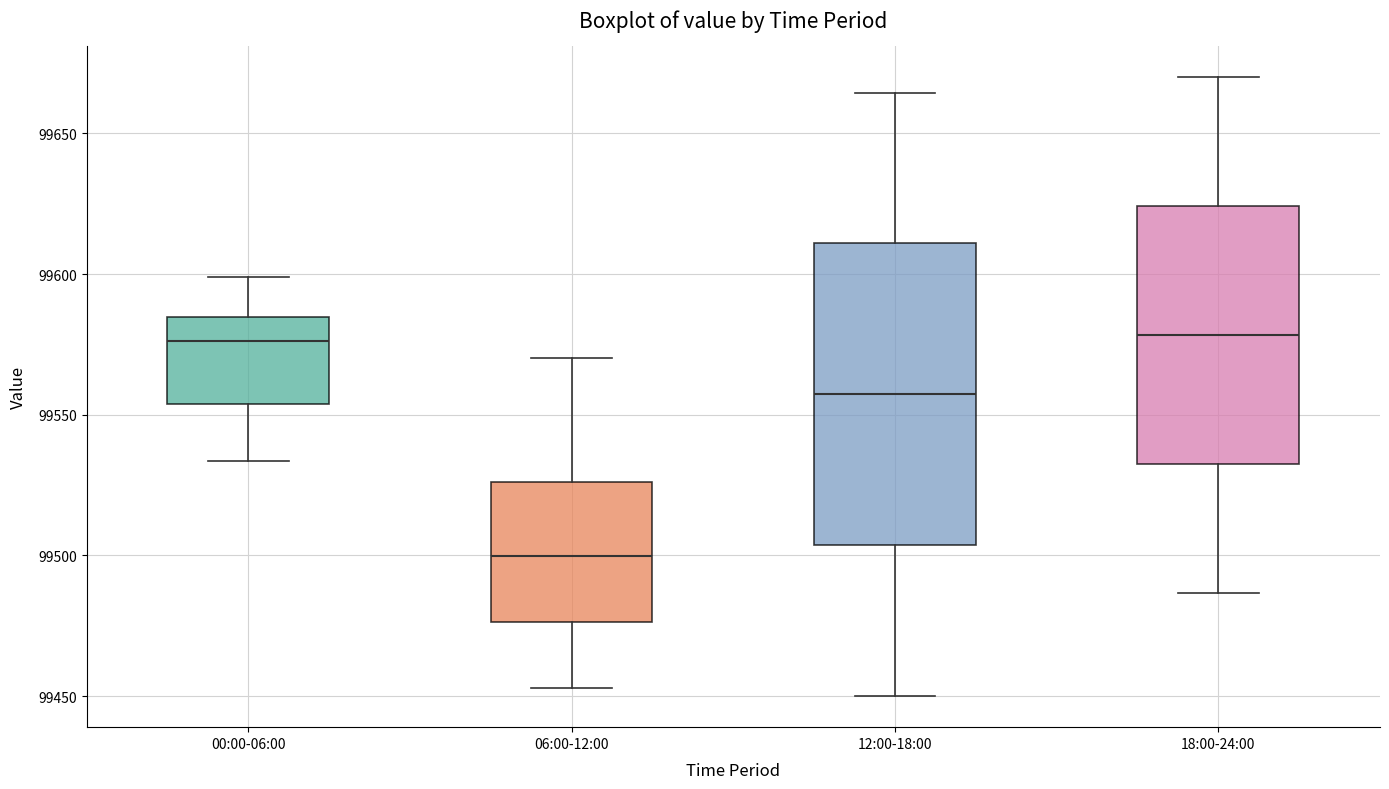

Reading left to right, transcribe this box plot: for each box, give where its median line is, the range the box spans, and where its two whiskers end, as read against the y-axis. The values are not printed on the chart, so give them approximately, as read against the axis.

00:00-06:00: median 99575, box 99555 to 99585, whiskers 99535 to 99600
06:00-12:00: median 99500, box 99475 to 99525, whiskers 99455 to 99570
12:00-18:00: median 99555, box 99505 to 99610, whiskers 99450 to 99665
18:00-24:00: median 99580, box 99535 to 99625, whiskers 99485 to 99670